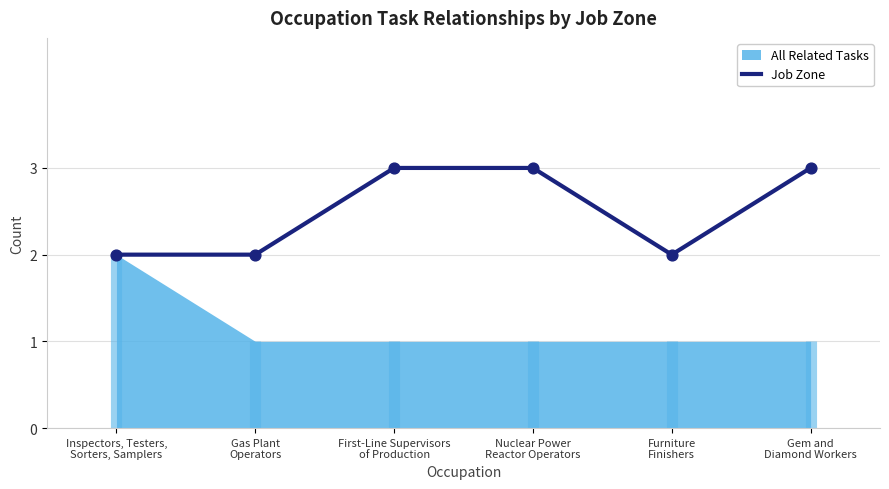

What is the ratio of the value at First-Line Supervisors
of Production to the value at Gas Plant
Operators?

1.5